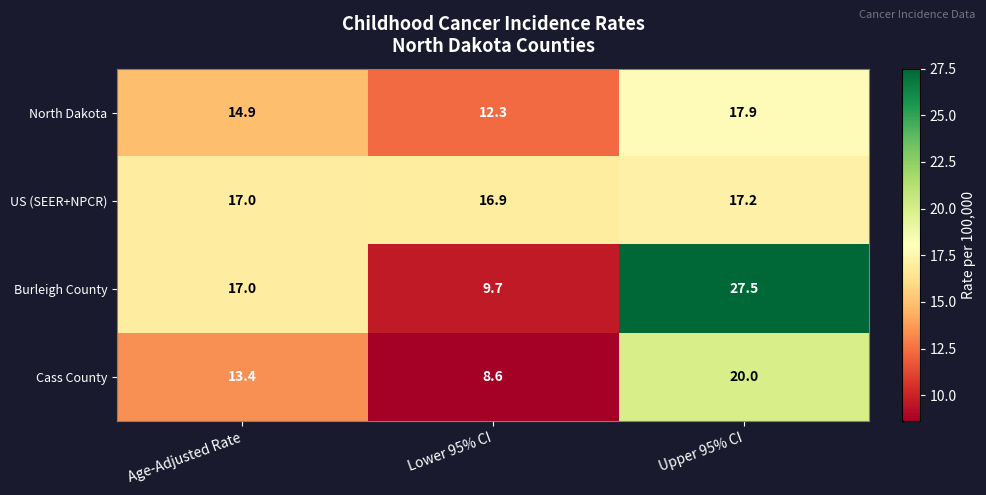

What is the greatest value displayed?

27.5